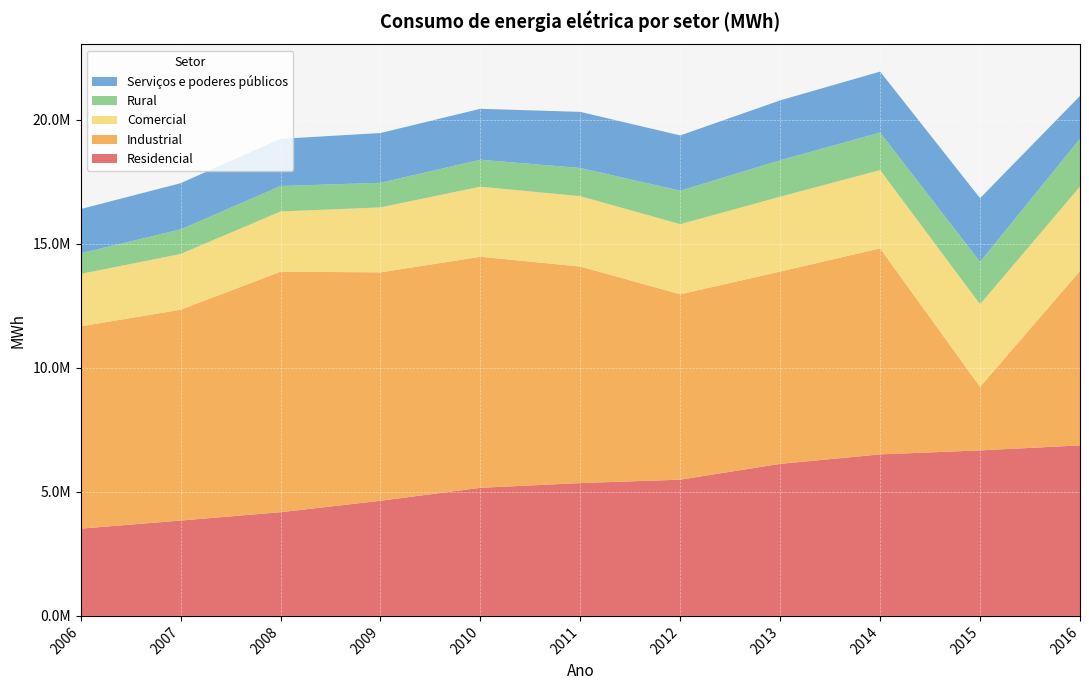

Reading right to left, what are all the values shown in this chart?

Residencial: 2016=6874543	2015=6673304	2014=6512060	2013=6130239	2012=5493257	2011=5355561	2010=5164830	2009=4642009	2008=4181098	2007=3844017	2006=3517769
Industrial: 2016=7034086	2015=2559564	2014=8305966	2013=7753202	2012=7473215	2011=8729871	2010=9315642	2009=9209322	2008=9697867	2007=8499839	2006=8156908
Comercial: 2016=3402330	2015=3331418	2014=3157181	2013=3018284	2012=2827168	2011=2837810	2010=2824391	2009=2618071	2008=2426641	2007=2247935	2006=2113516
Rural: 2016=1928263	2015=1708844	2014=1512929	2013=1470361	2012=1350825	2011=1136833	2010=1086930	2009=993421	2008=1025668	2007=990023	2006=834056
Serviços e poderes públicos: 2016=1725518	2015=2569096	2014=2458489	2013=2413465	2012=2228318	2011=2261048	2010=2054638	2009=2005959	2008=1902886	2007=1864553	2006=1780705